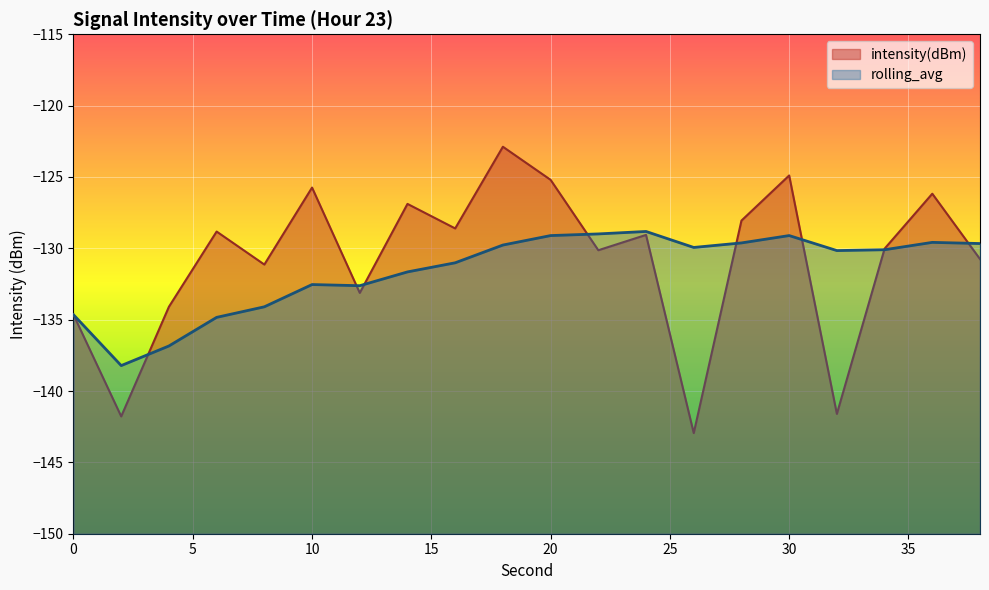

Is it true that rolling_avg equals -131.0 at 16?

True